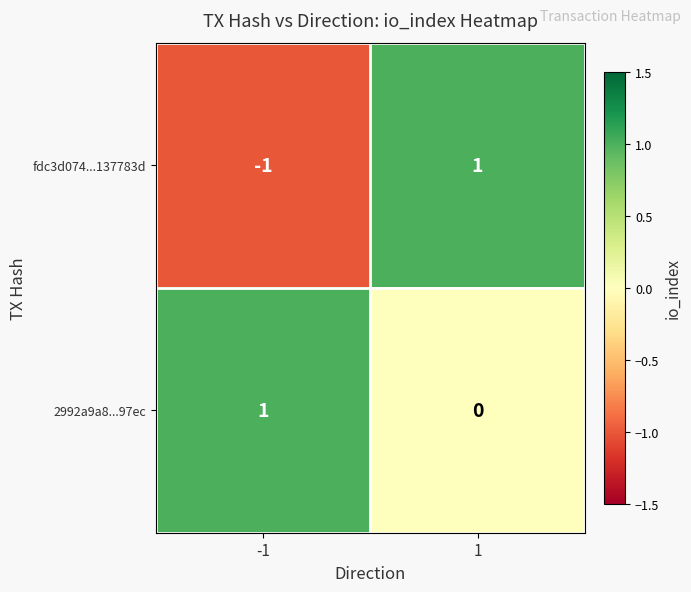

Is it true that fdc3d074...137783d equals 1 at 1?

True